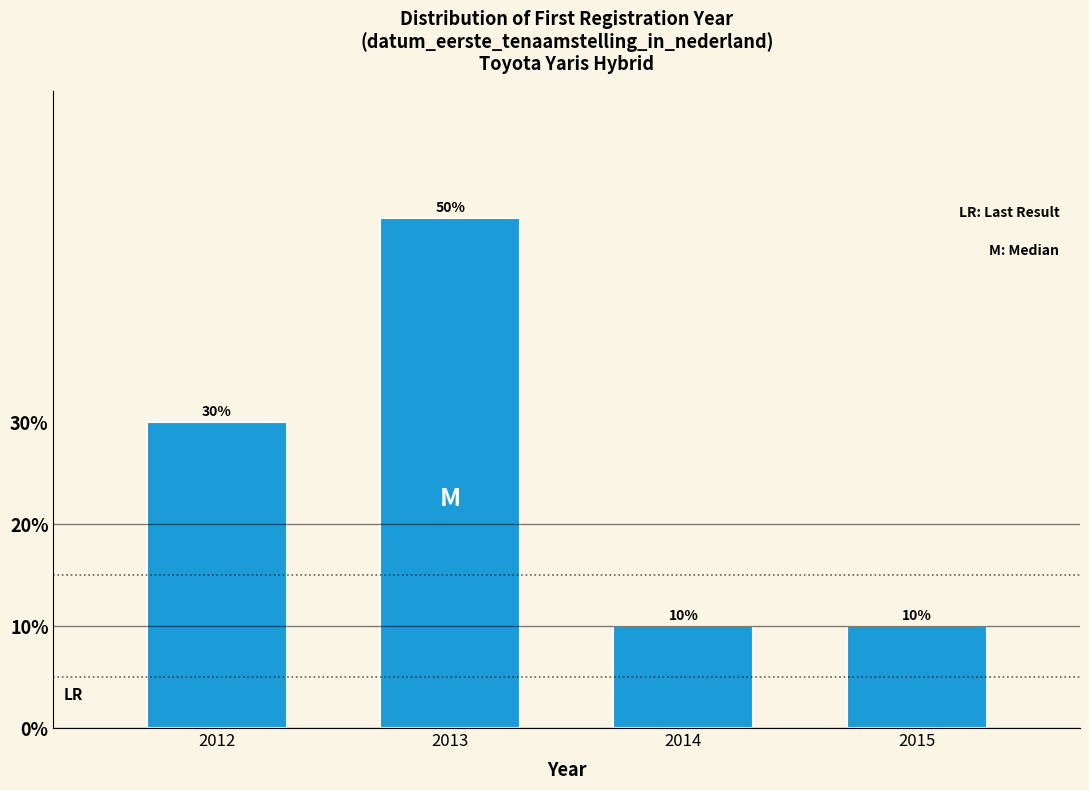

Reading right to left, transcribe all the data shown in this chart.

10	10	50	30